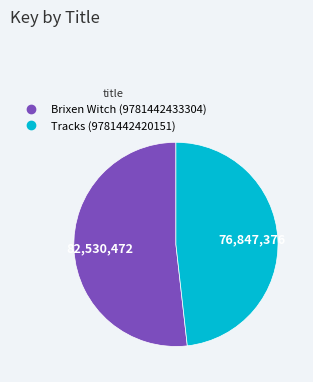

Is it true that Tracks (9781442420151) is 48% of the pie?

True